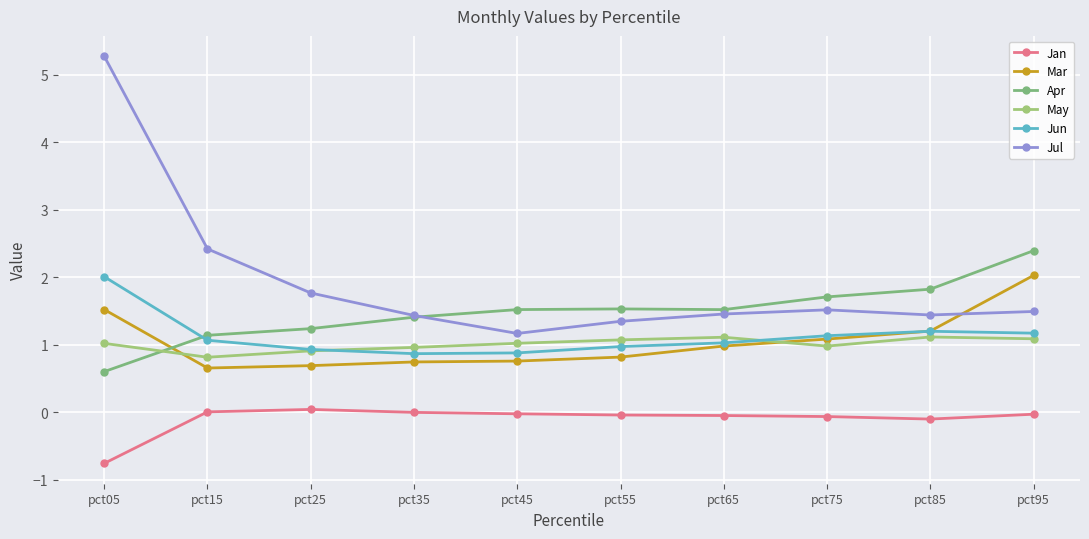

Which series ends up on top after the final intersection of Apr and May?

Apr